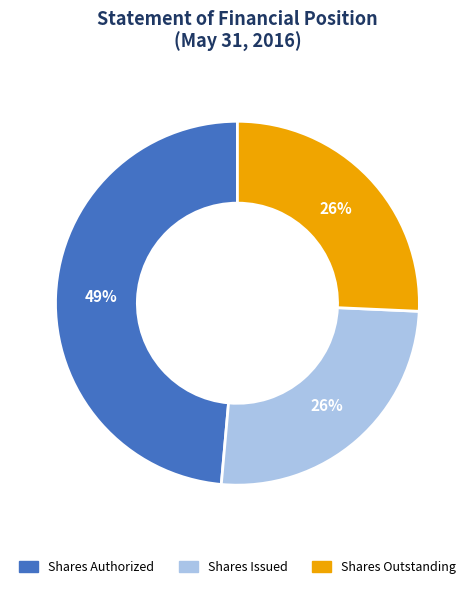

Does any single category account for the majority?

No